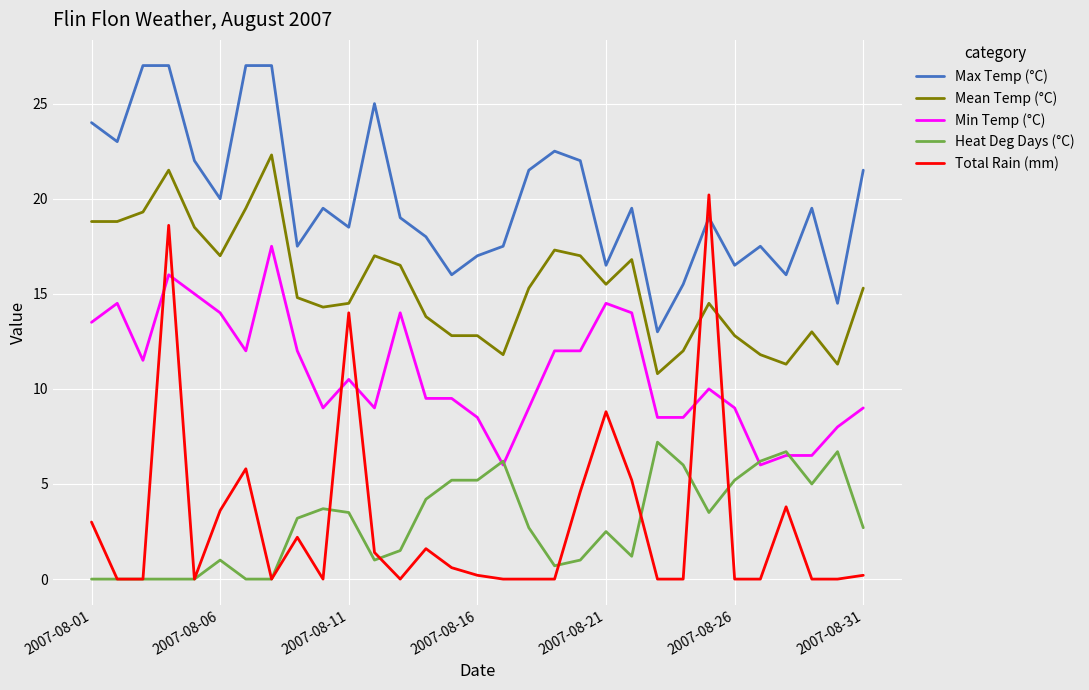

What is the lowest value of the Max Temp (°C) series?

13.0